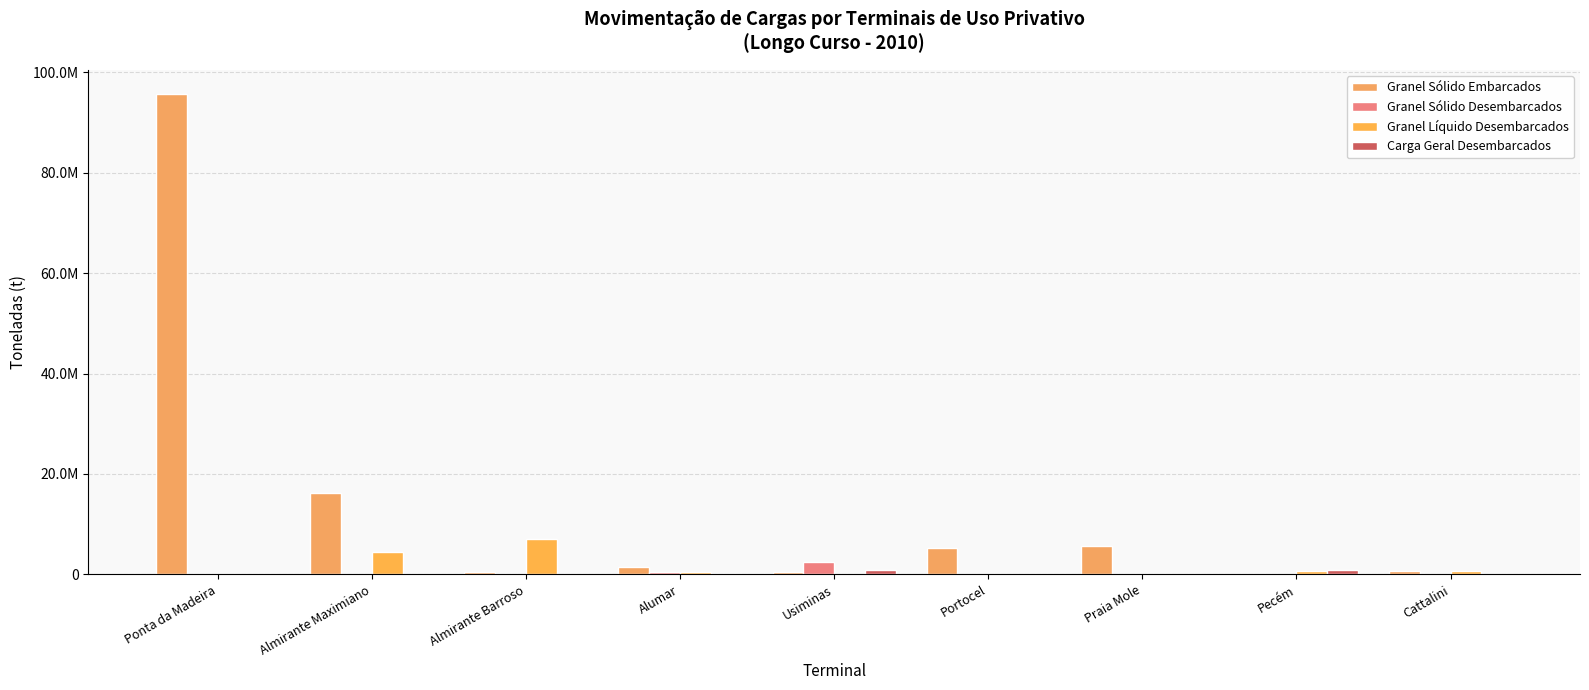

Are the bars horizontal?

No